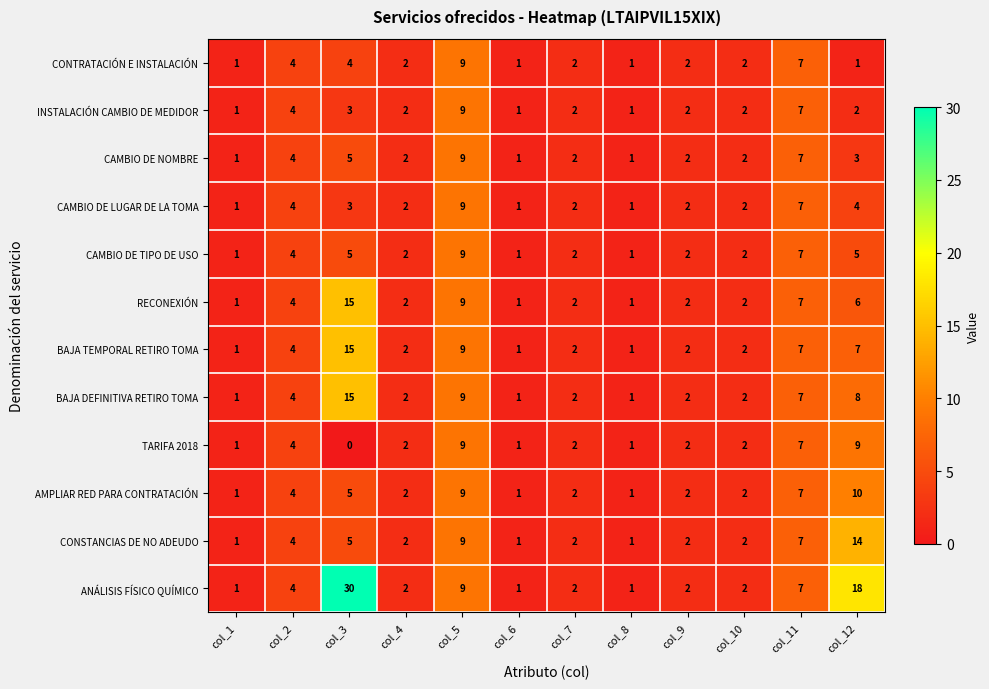

At which category does the chart reach its minimum across all series?

col_3